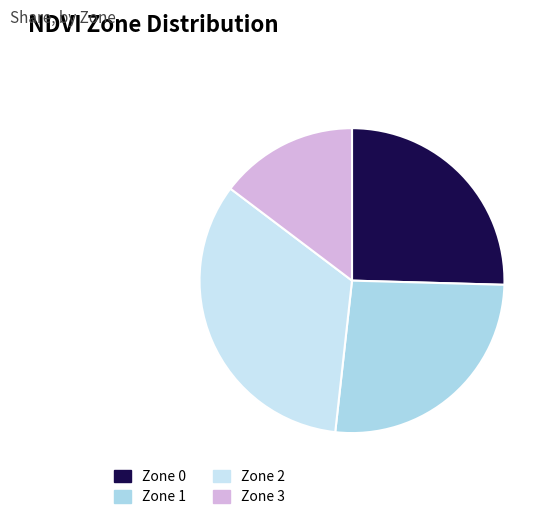

Does Zone 3 represent more than half of the total?

No